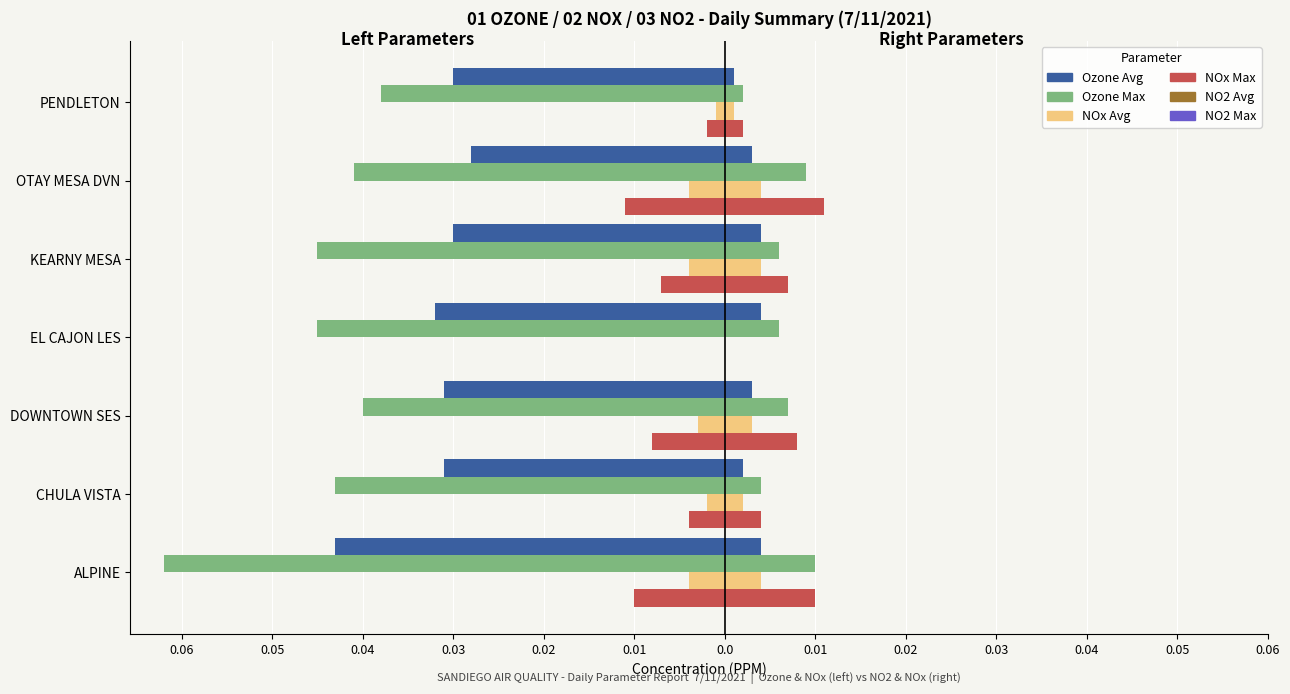

Reading right to left, extract all data points from this chart.

Ozone Avg: -0.0	-0.0	-0.0	-0.0	-0.0	-0.0	-0.0
Ozone Max: -0.0	-0.0	-0.0	-0.0	-0.0	-0.0	-0.1
NOx Avg: -0.0	-0.0	-0.0	0.0	-0.0	-0.0	-0.0
NOx Max: -0.0	-0.0	-0.0	0.0	-0.0	-0.0	-0.0